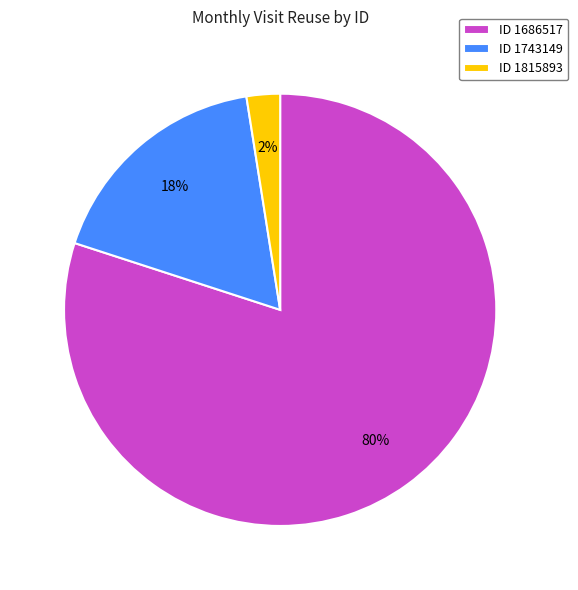

Rank the categories by value from highest to lowest.

ID 1686517, ID 1743149, ID 1815893